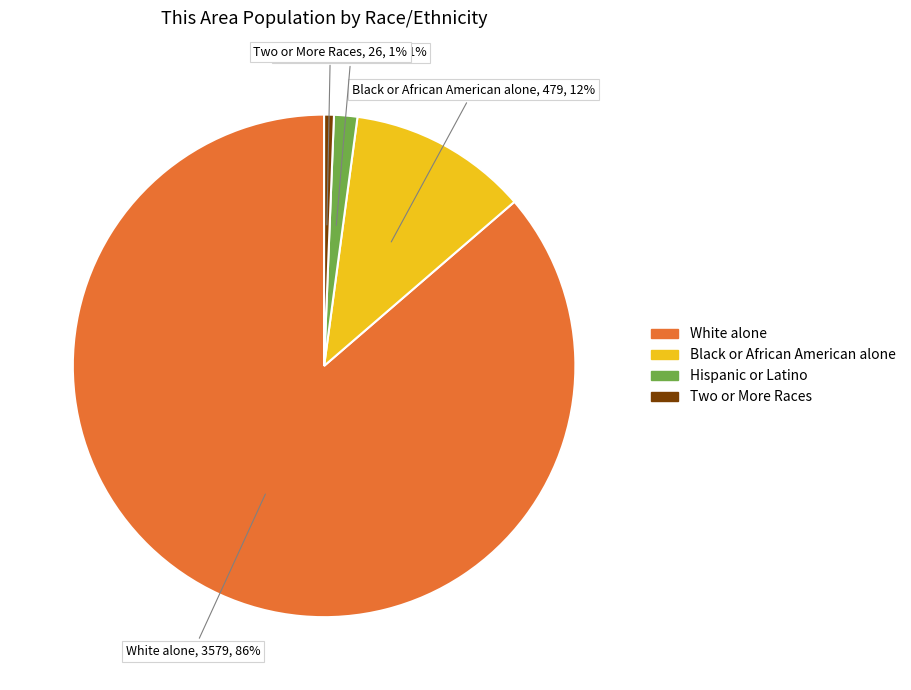

What percentage is the White alone slice, to the nearest percent?

86%